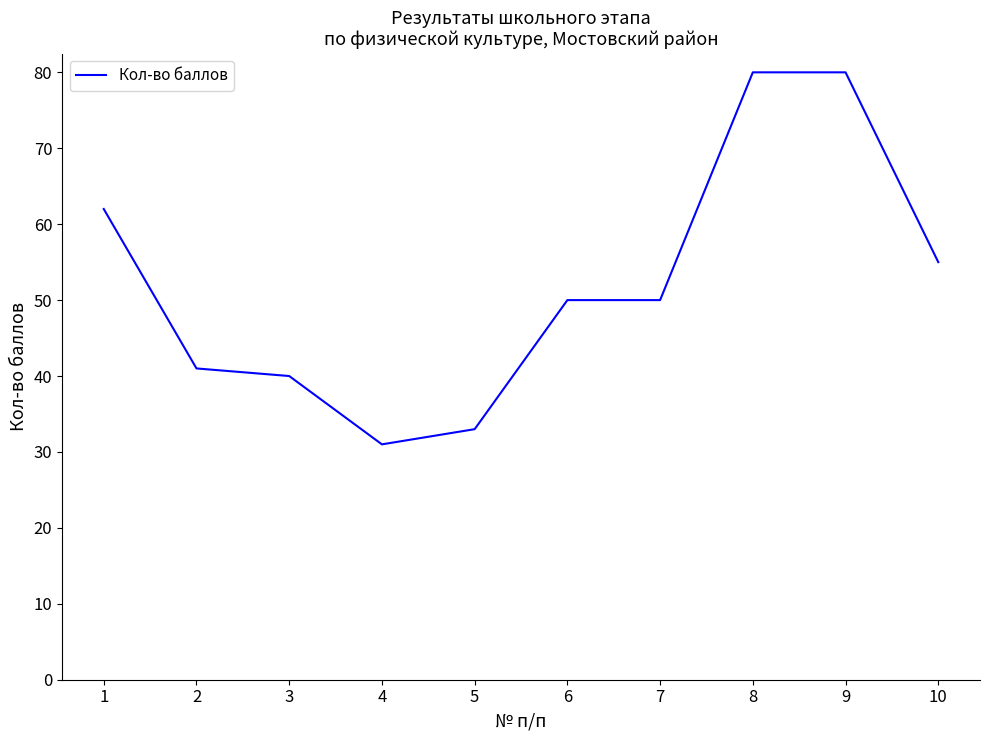

The value at 3 is 13. True or false?

False